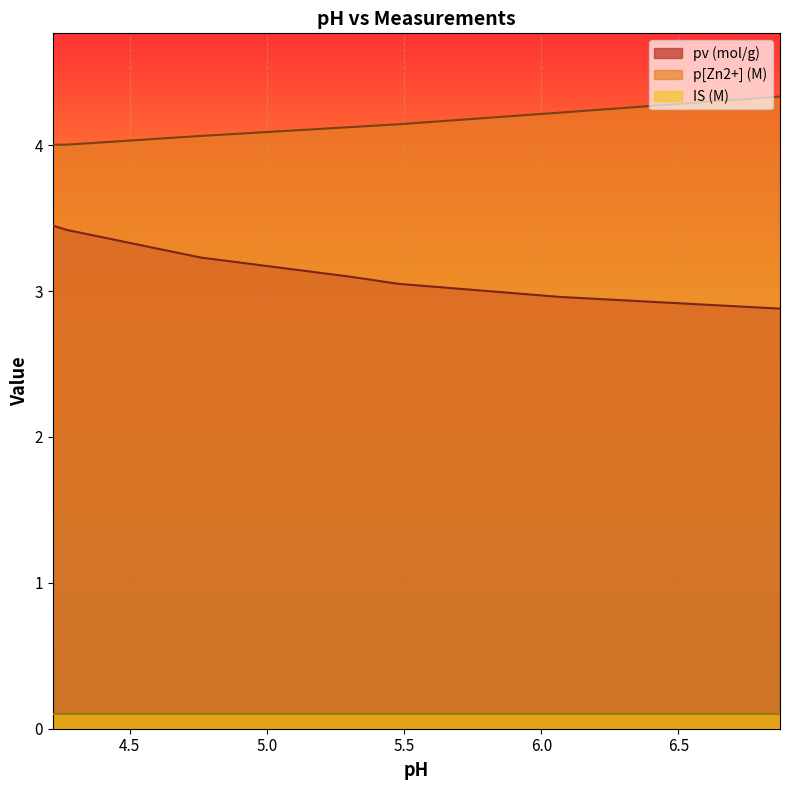

What position from the right is 4.21999979019165?

7